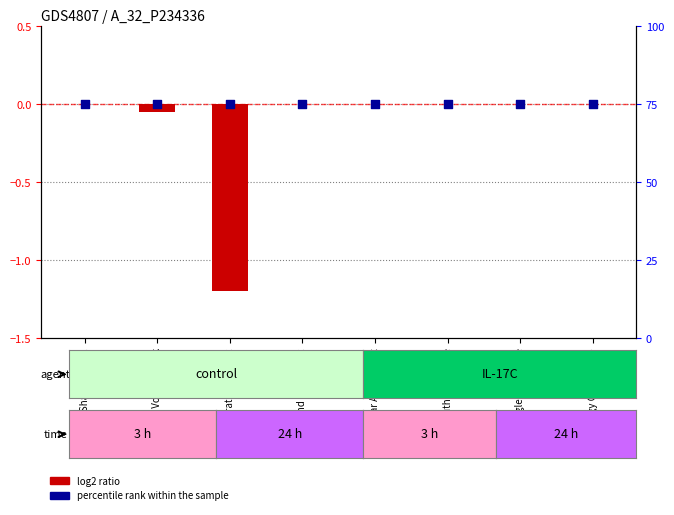

Is the value of log2 ratio at High Voltage Mask greater than the value of percentile rank within the sample at Energy Cycle Mode?

No